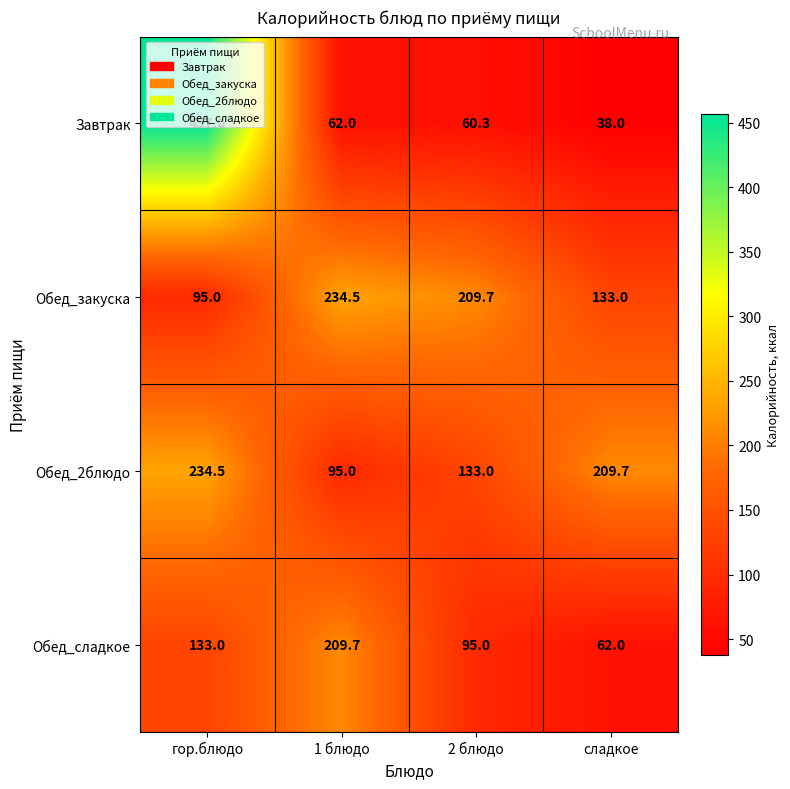

How many data points in Обед_2блюдо are less than 209?

2